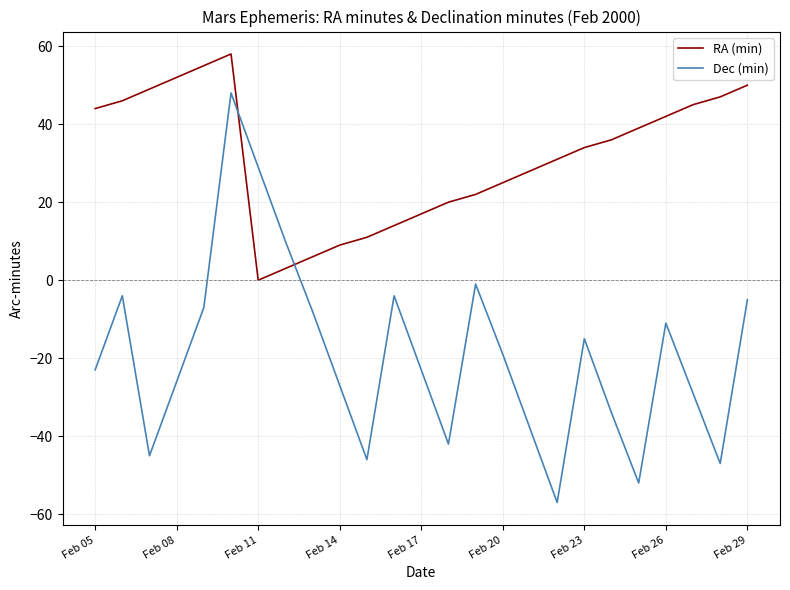

Is this an area chart (filled region under the line)?

No